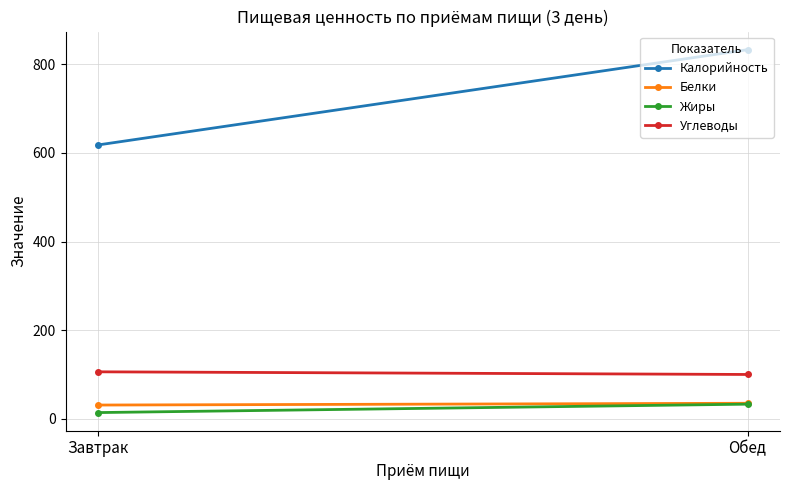

Reading left to right, extract all data points from this chart.

Калорийность: Завтрак=618	Обед=833
Белки: Завтрак=31	Обед=35
Жиры: Завтрак=14	Обед=33
Углеводы: Завтрак=106	Обед=100